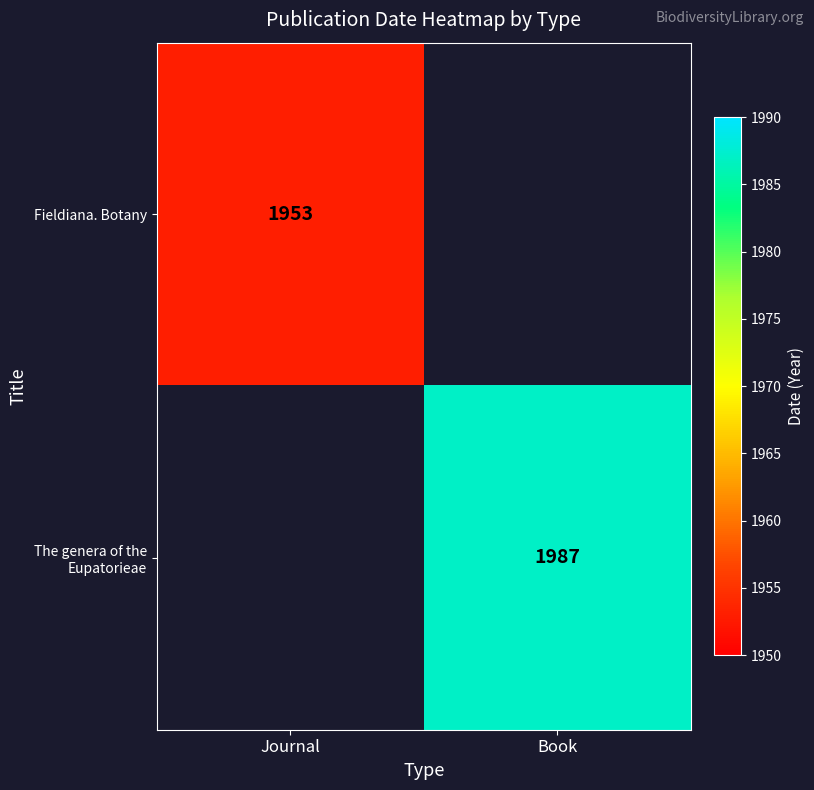

The value of The genera of the Eupatorieae at Book is 642. True or false?

False